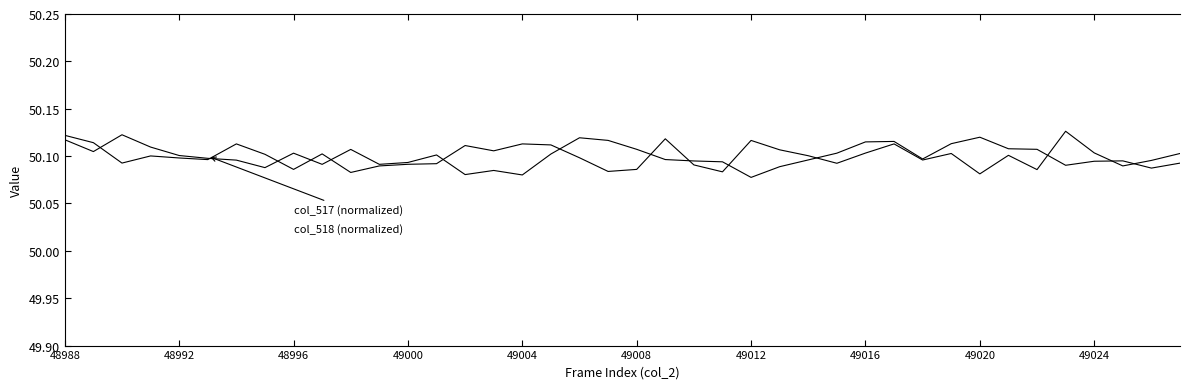

Reading right to left, what are all the values shown in this chart?

col_517: 50.1	50.1	50.1	50.1	50.1	50.1	50.1	50.1	50.1	50.1	50.1	50.1	50.1	50.1	50.1	50.1	50.1	50.1	50.1	50.1	50.1	50.1	50.1	50.1	50.1	50.1	50.1	50.1	50.1	50.1	50.1	50.1	50.1	50.1	50.1	50.1	50.1	50.1	50.1	50.1
col_518: 50.1	50.1	50.1	50.1	50.1	50.1	50.1	50.1	50.1	50.1	50.1	50.1	50.1	50.1	50.1	50.1	50.1	50.1	50.1	50.1	50.1	50.1	50.1	50.1	50.1	50.1	50.1	50.1	50.1	50.1	50.1	50.1	50.1	50.1	50.1	50.1	50.1	50.1	50.1	50.1